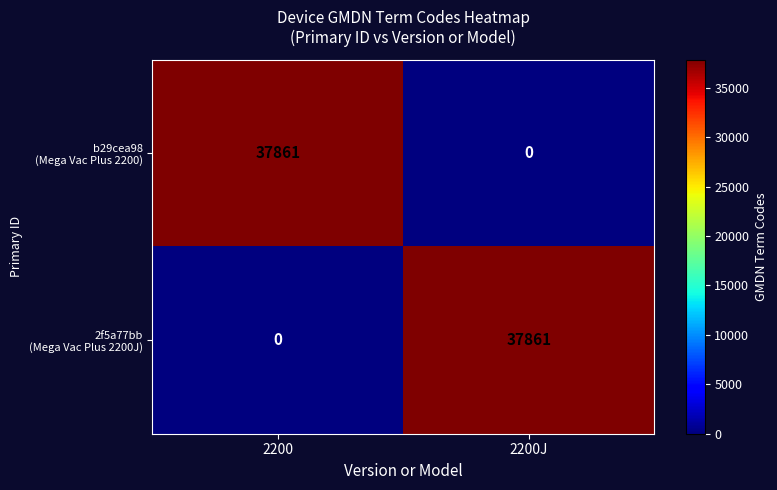

What is the total value across all series at 2200J?

37861